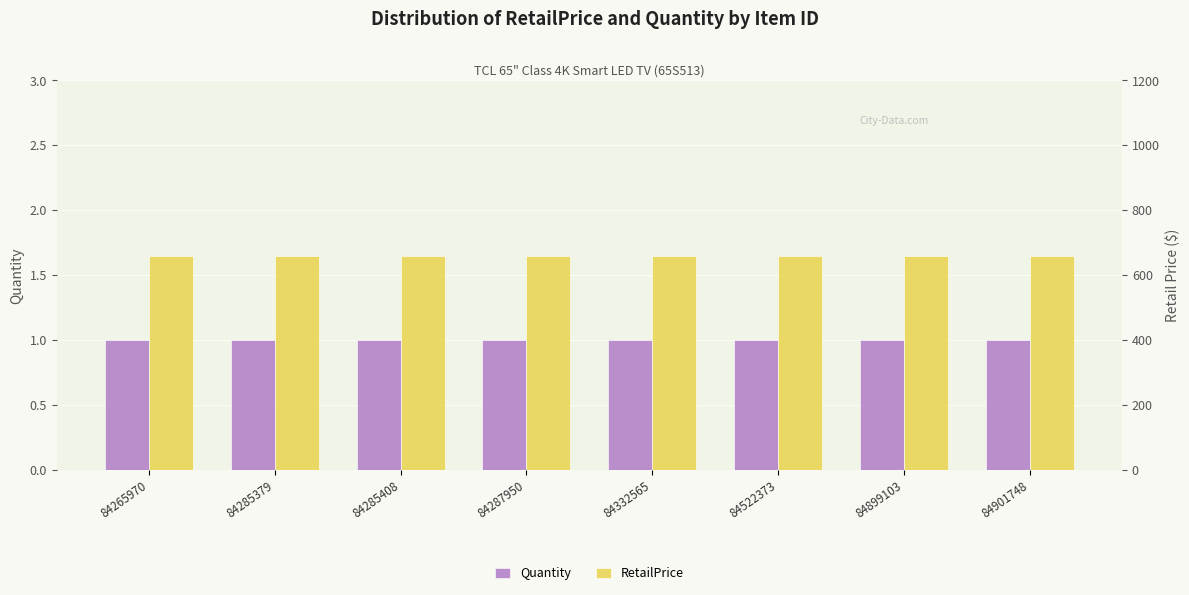

At which category does the chart reach its peak across all series?

84265970